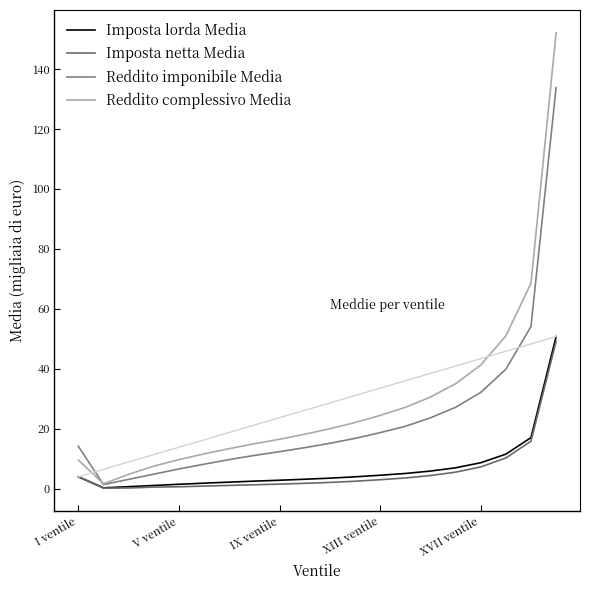

In Reddito complessivo Media, how many points are lower than both neighbors (excluding endpoints)?

1